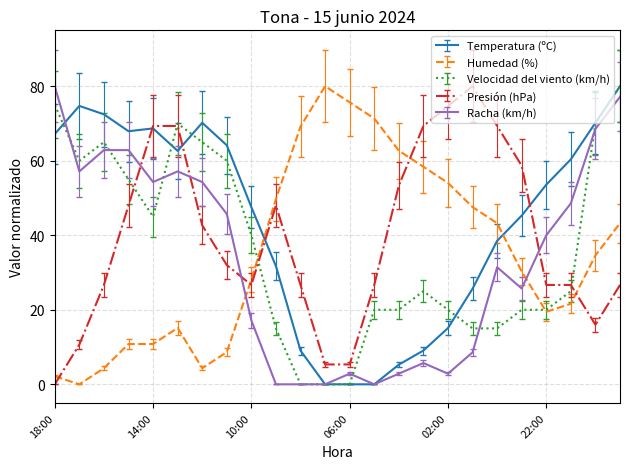

What is the greatest value displayed?

80.0